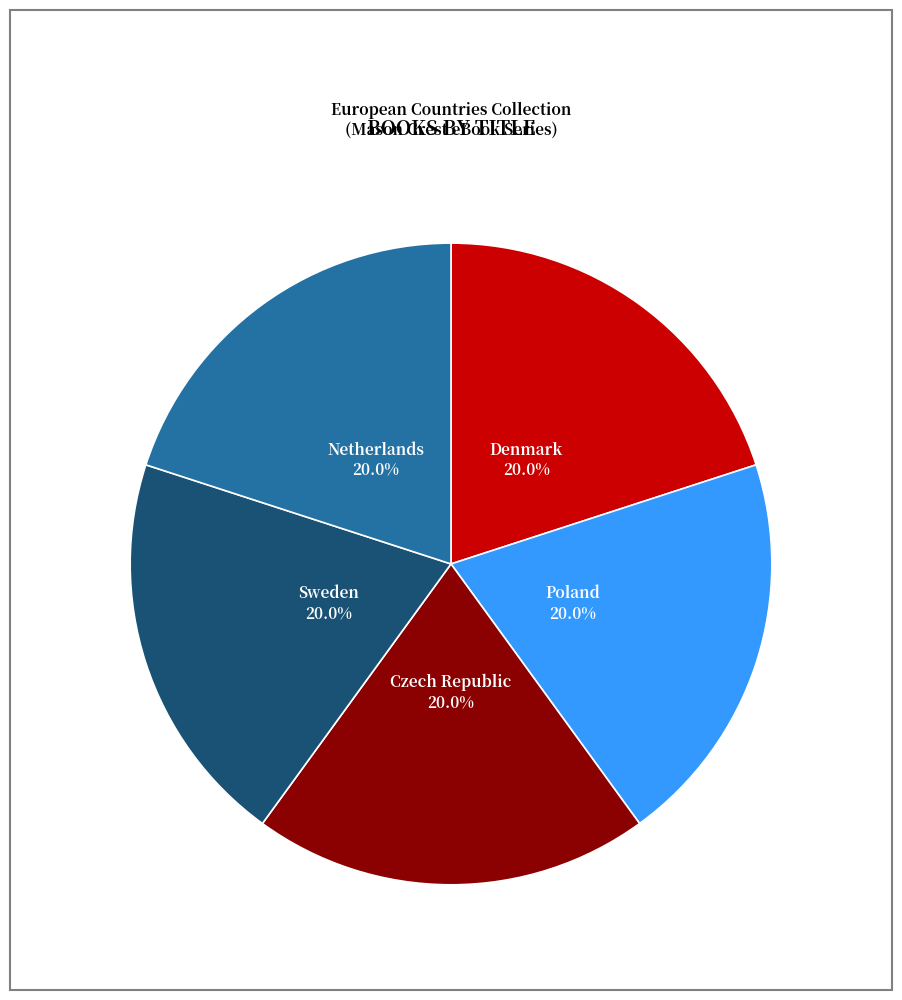

How much of the chart is everything except Poland?

80.0%